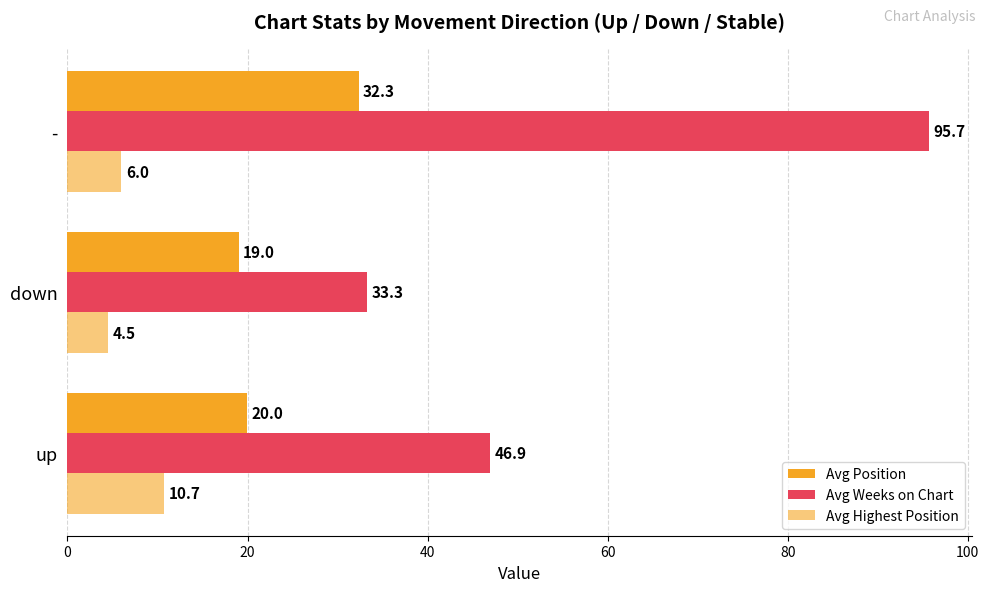

How many categories are shown in the chart?

3